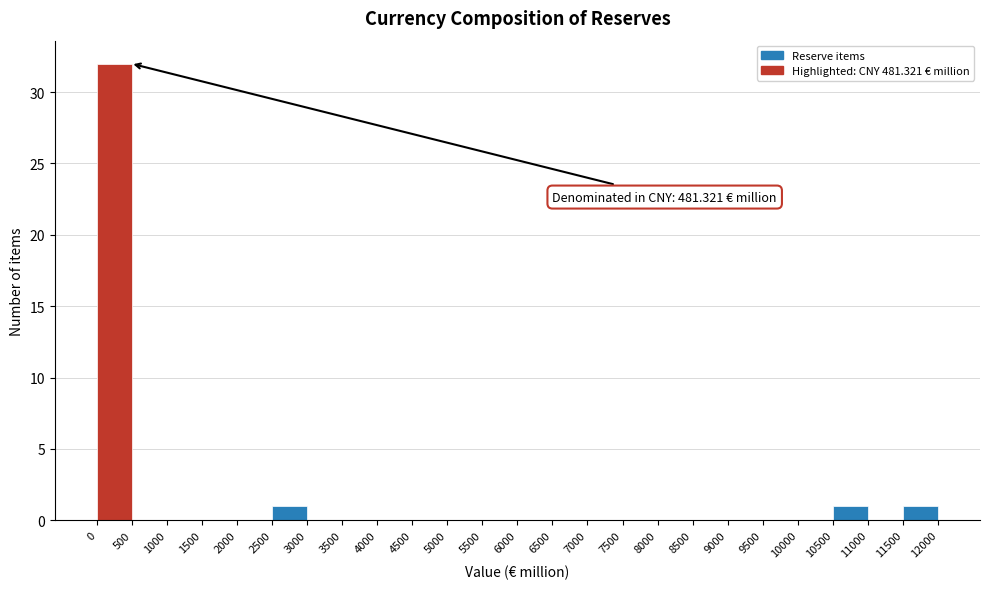

Over which range of the x-axis is the bar tallest?

0 to 500